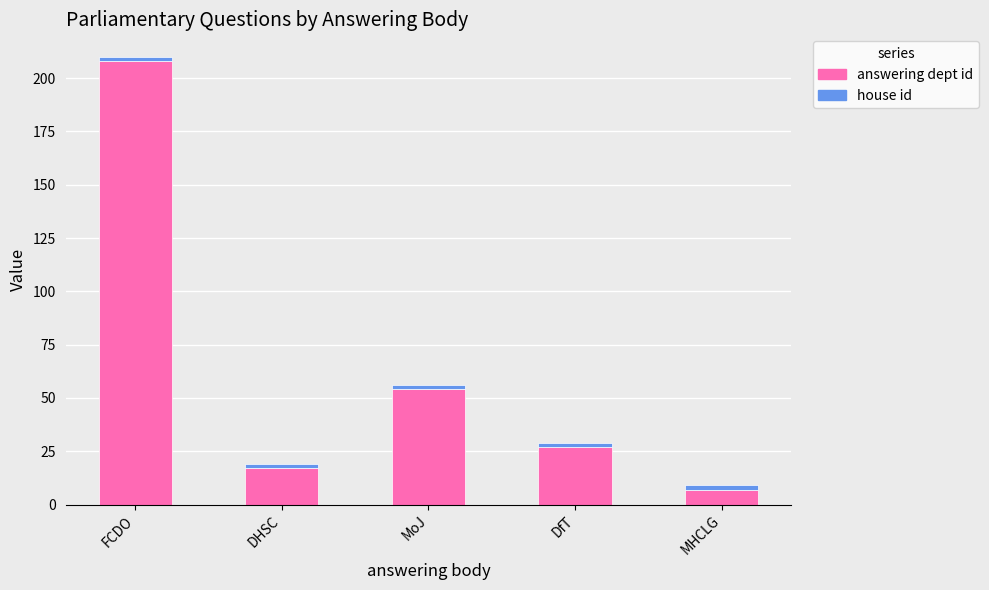

At which category is the sum across all series the highest?

FCDO